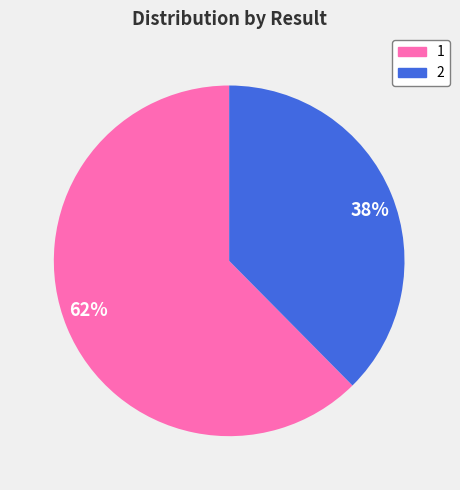

Do 38% and 62% together represent more than half of the pie?

Yes